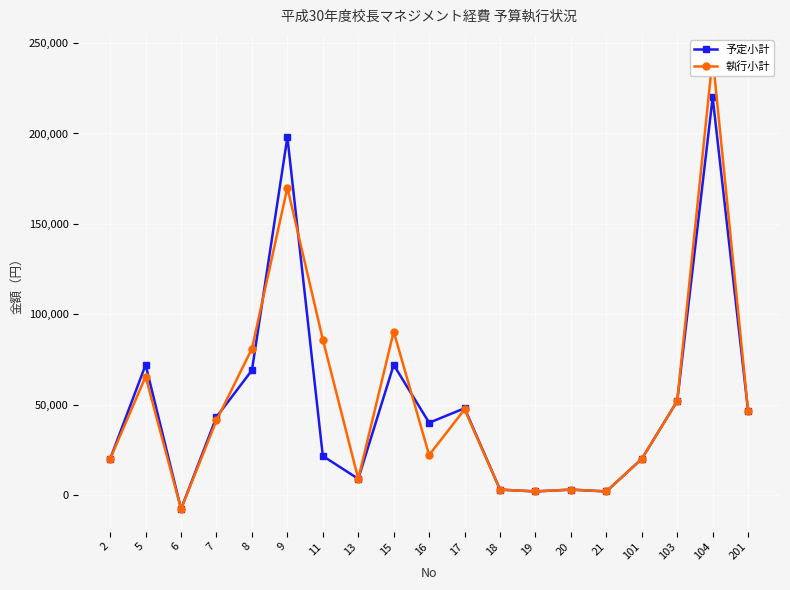

How many values in 予定小計 are below zero?

1